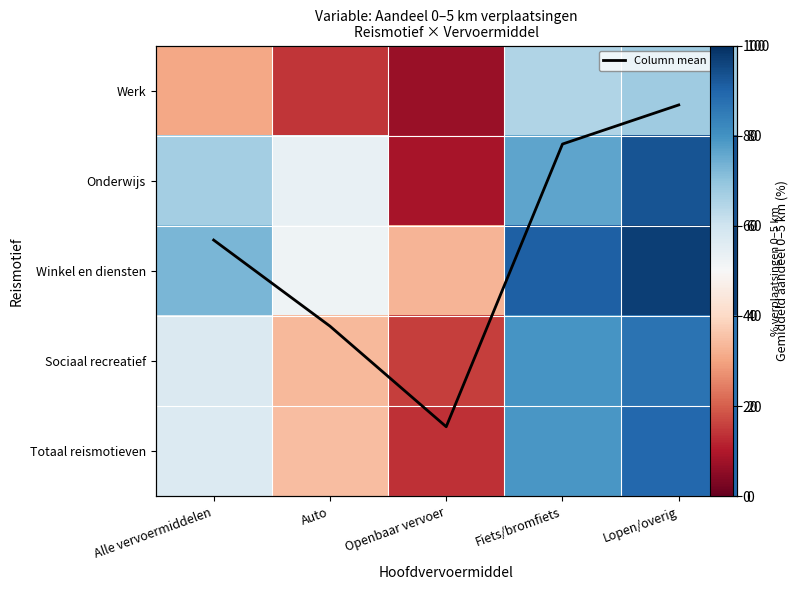

What is the difference between the Totaal reismotieven values at Lopen/overig and Openbaar vervoer?

75.9